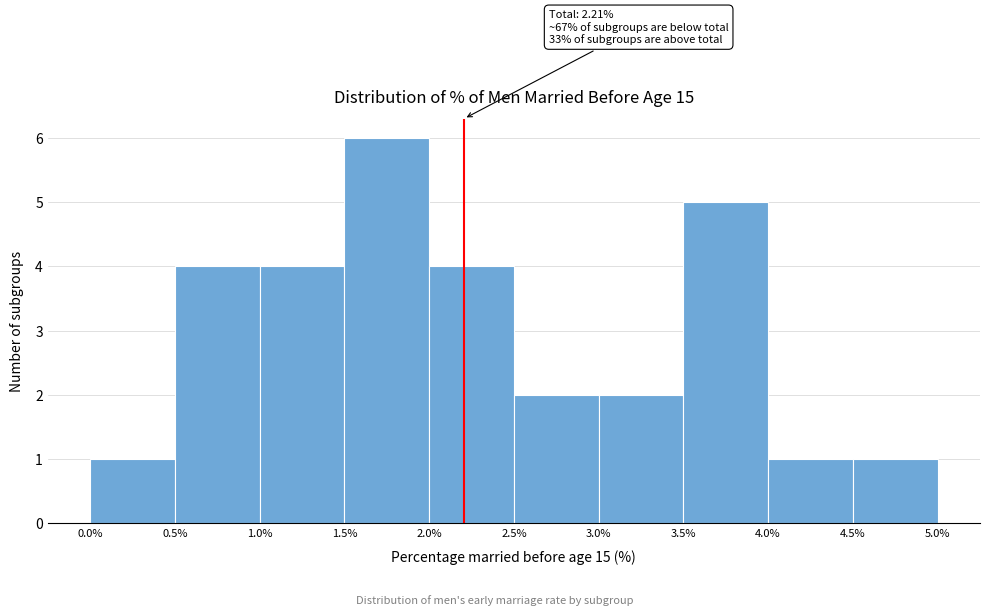

Over which range of the x-axis is the bar tallest?

1.5% to 2.0%